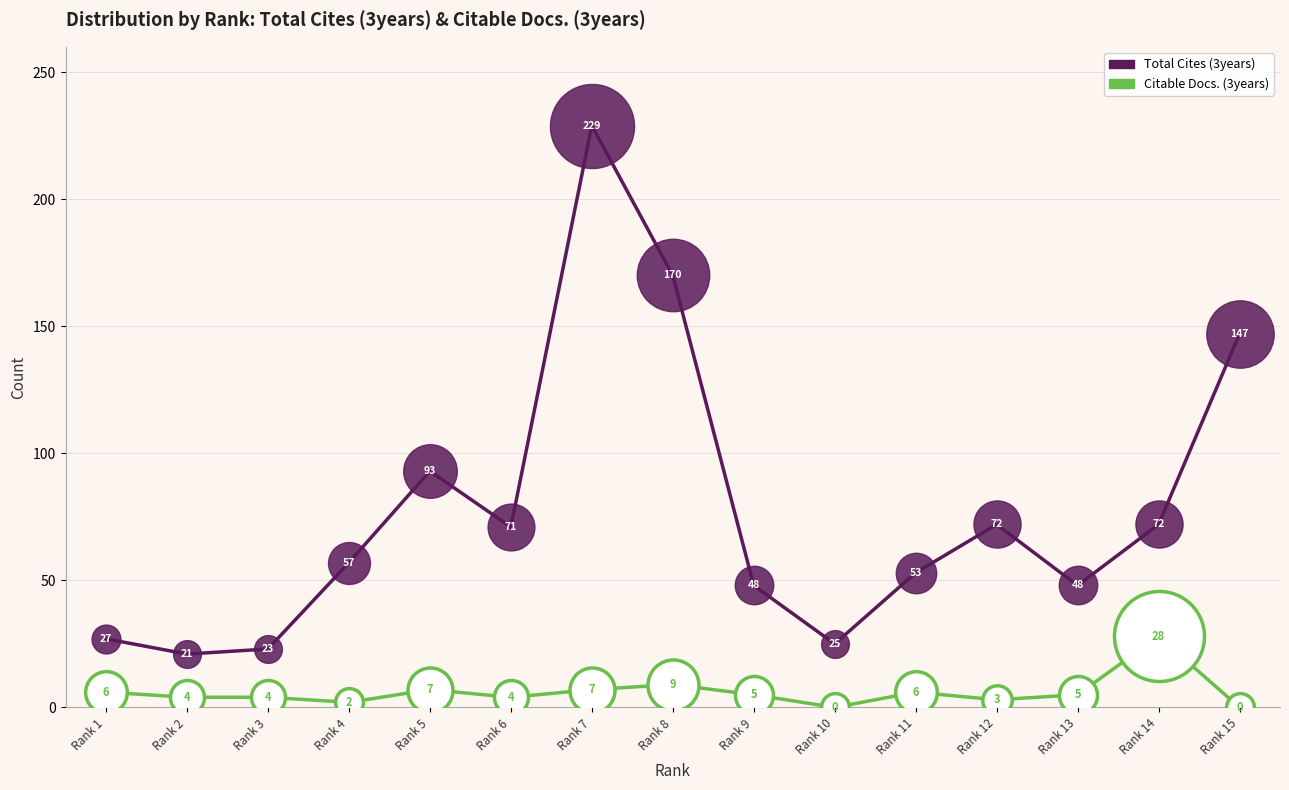

At which category is the sum across all series the highest?

Rank 7